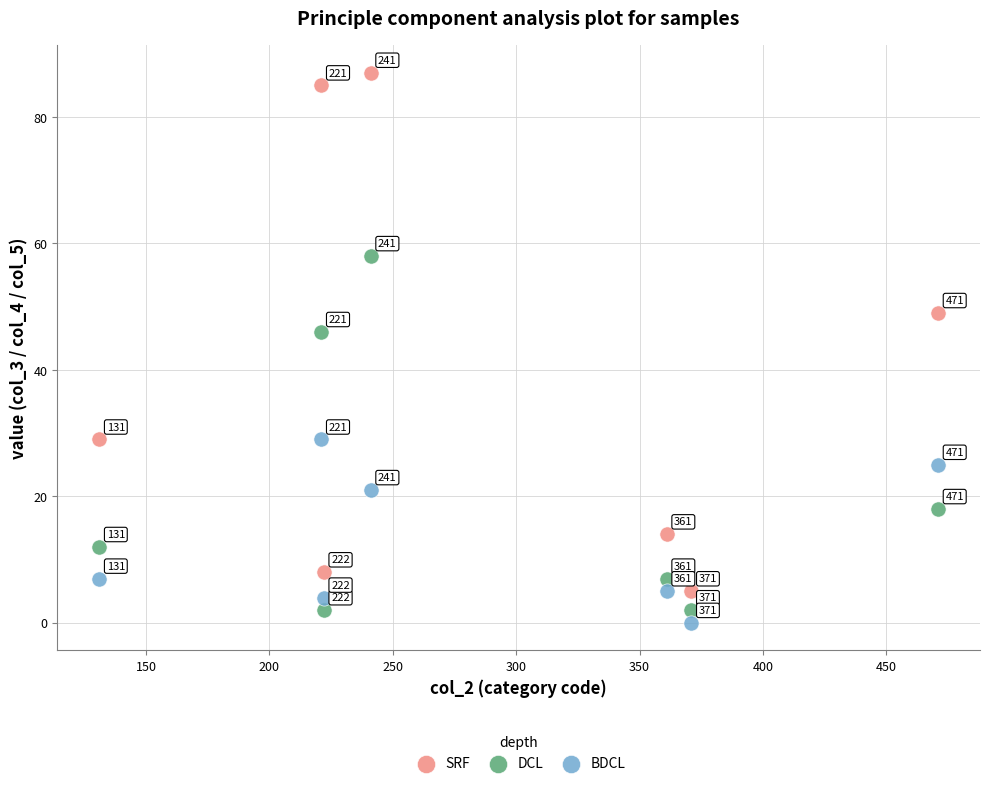

Which series contains the highest Y value?

SRF